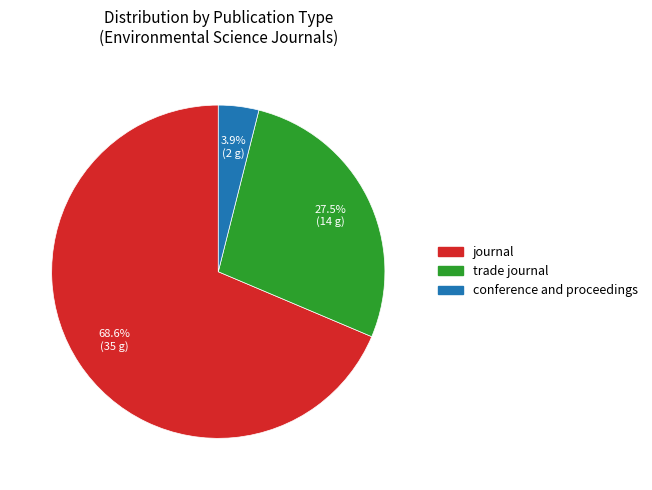

What is the smallest slice in the pie chart?

conference and proceedings